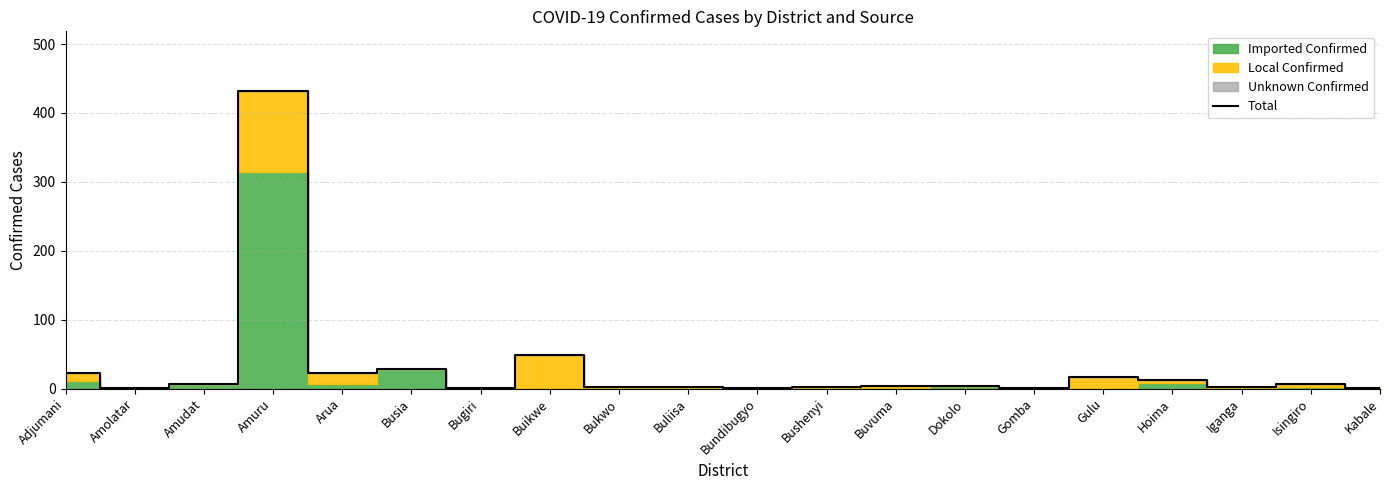

Does the chart have visible grid lines?

Yes